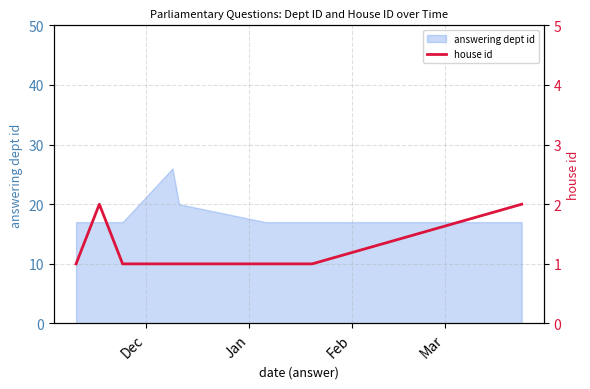

Reading left to right, what are all the values shown in this chart?

1	2	1	1	1	1	1	1	1	2